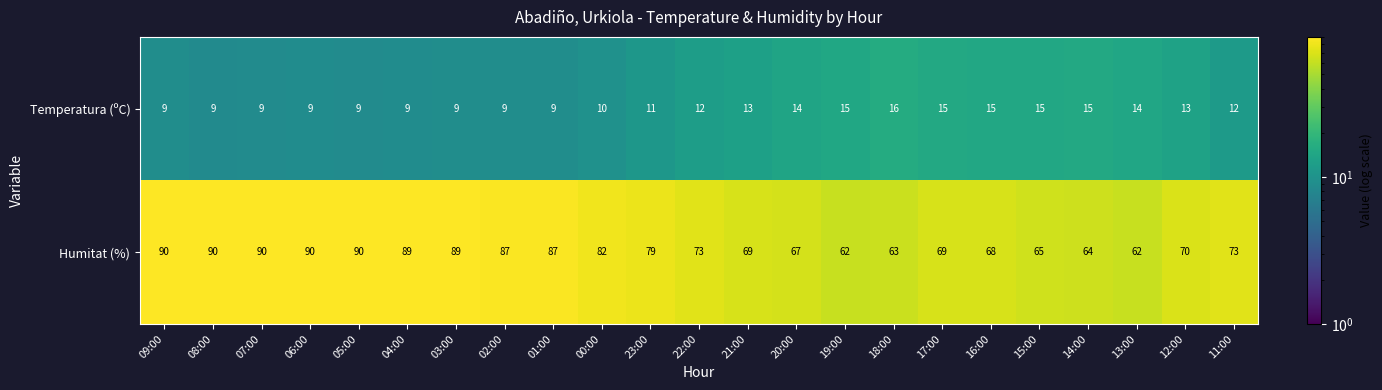

Which series changed the most between 21:00 and 15:00?

Humitat (%)